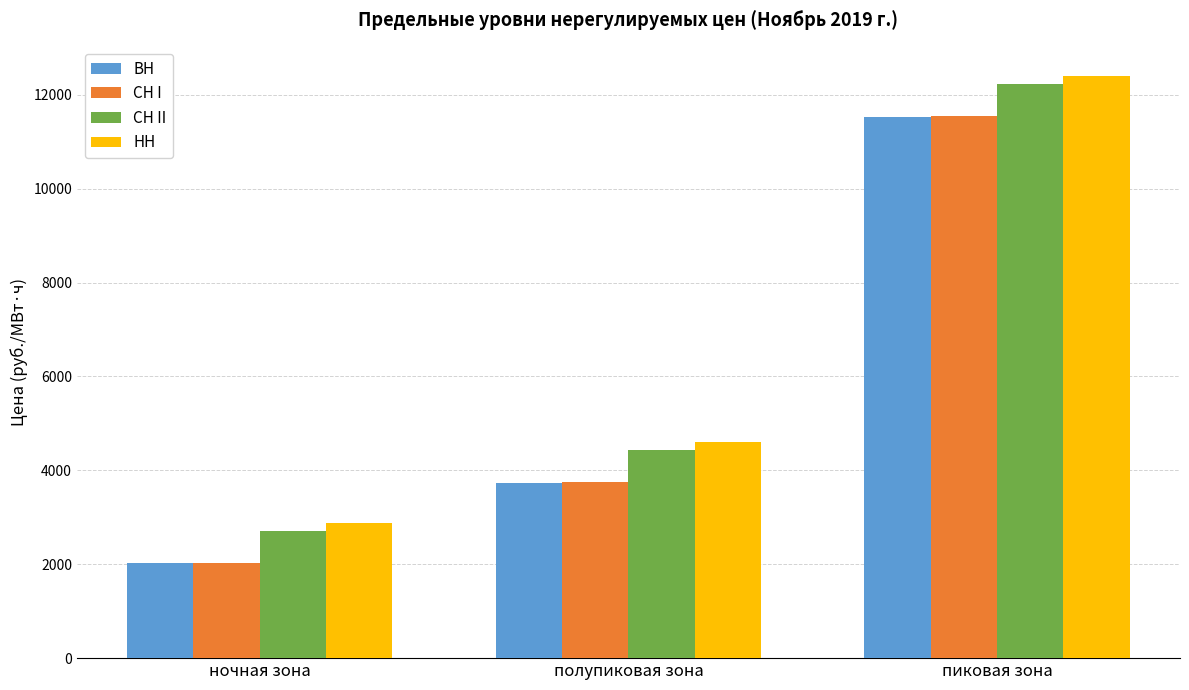

At which category is the sum across all series the highest?

пиковая зона